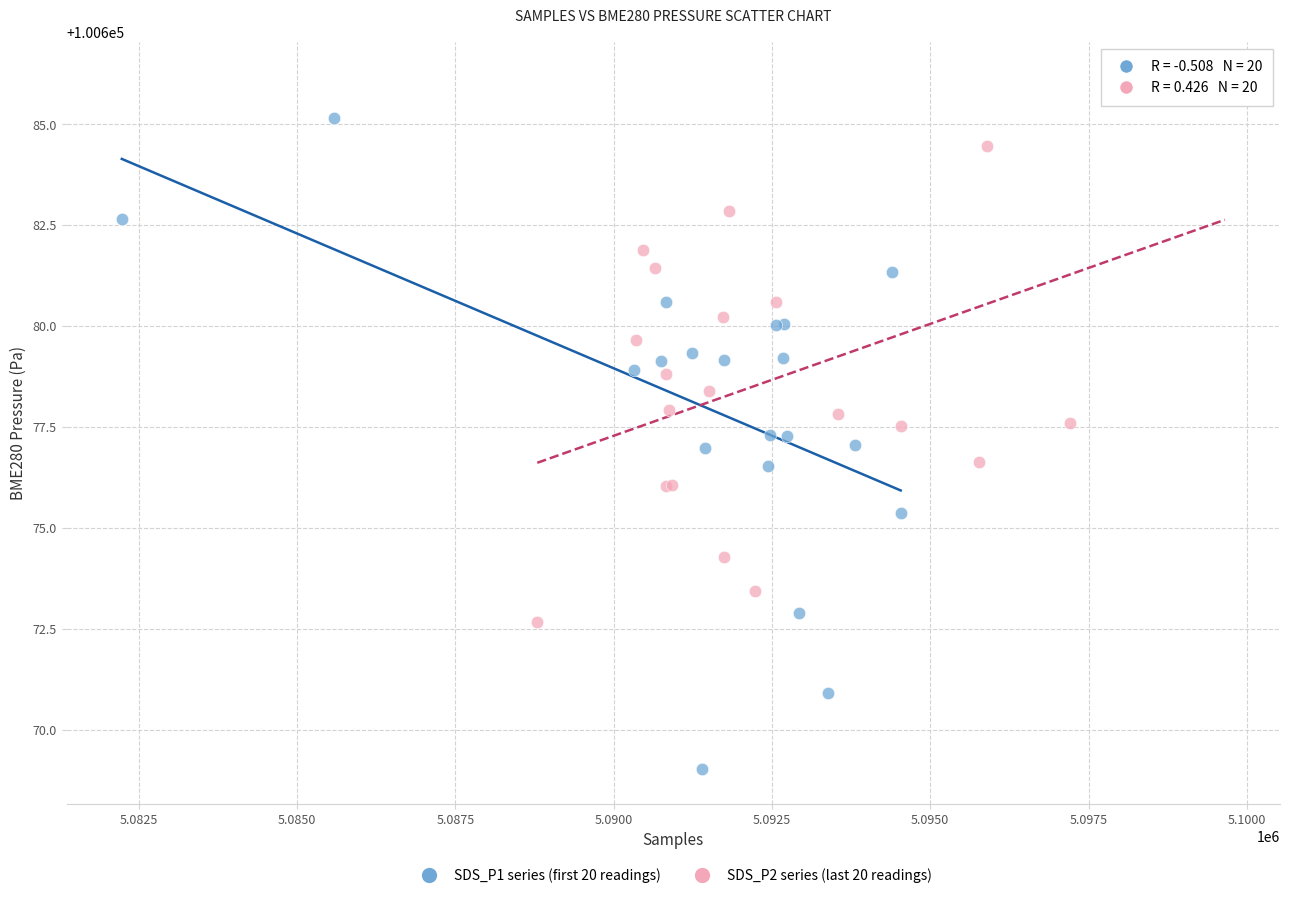

Which series has the widest spread of Y values?

SDS_P1 series (first 20 readings)